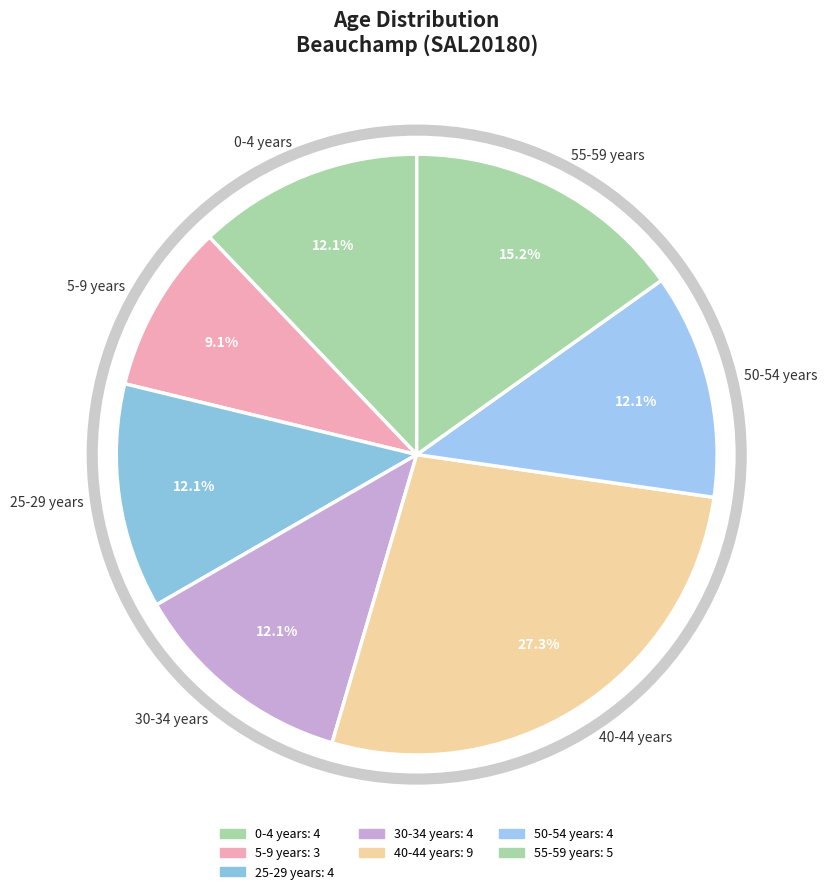

Which slice is the smallest?

5-9 years